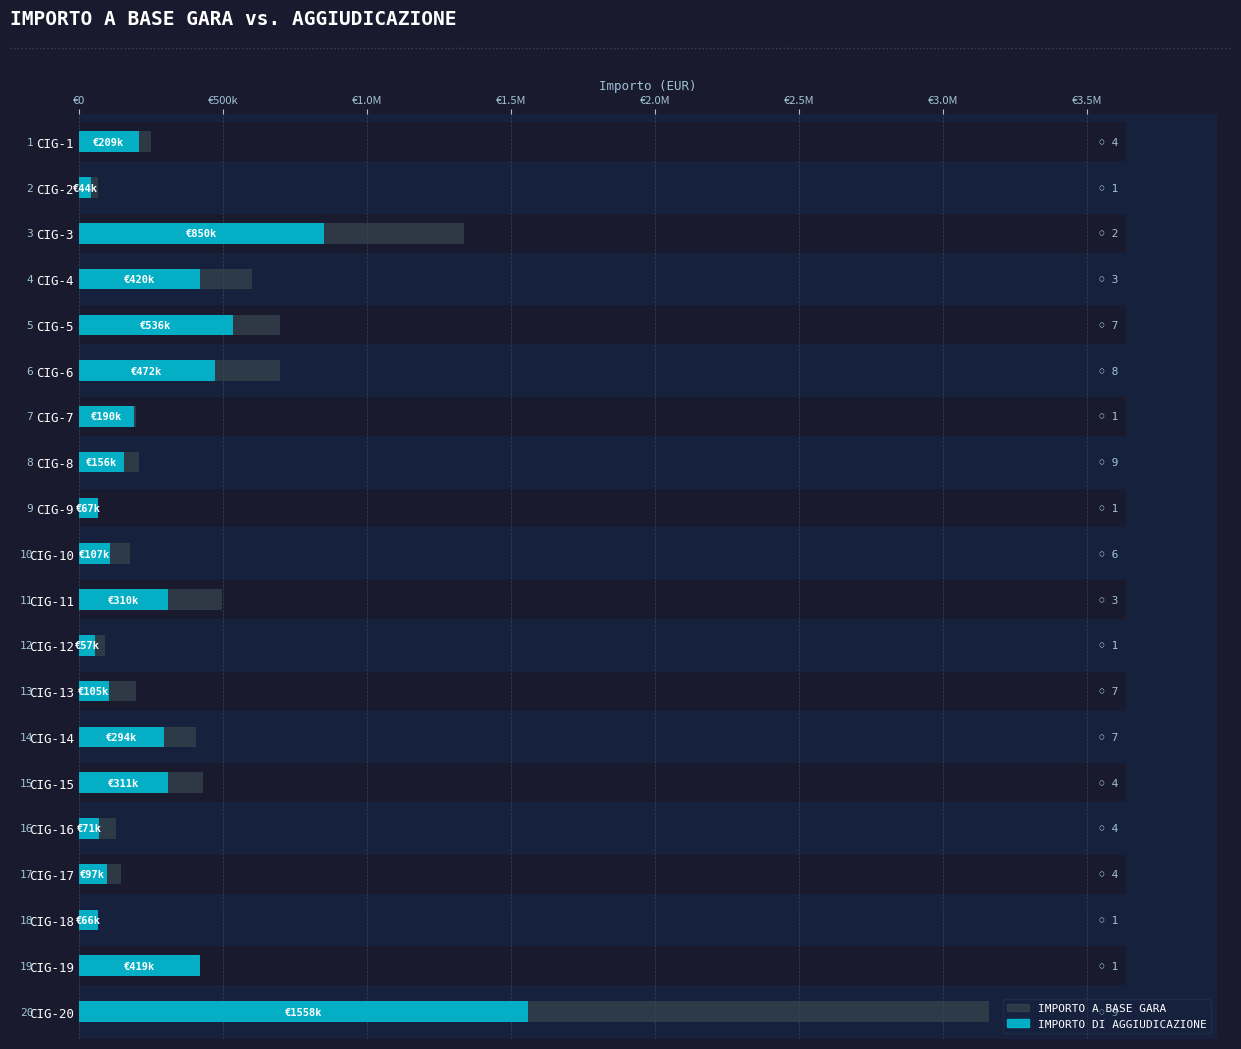

How many series are shown in this chart?

2